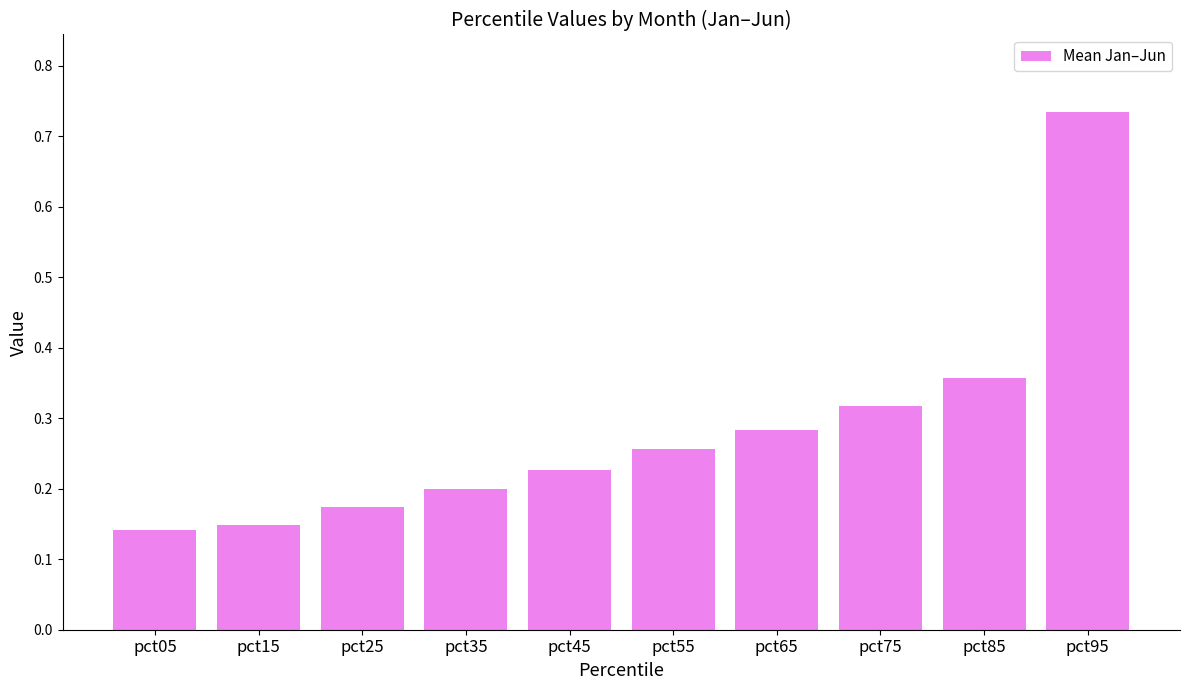

Is it true that the value at pct65 is 0.2?

False